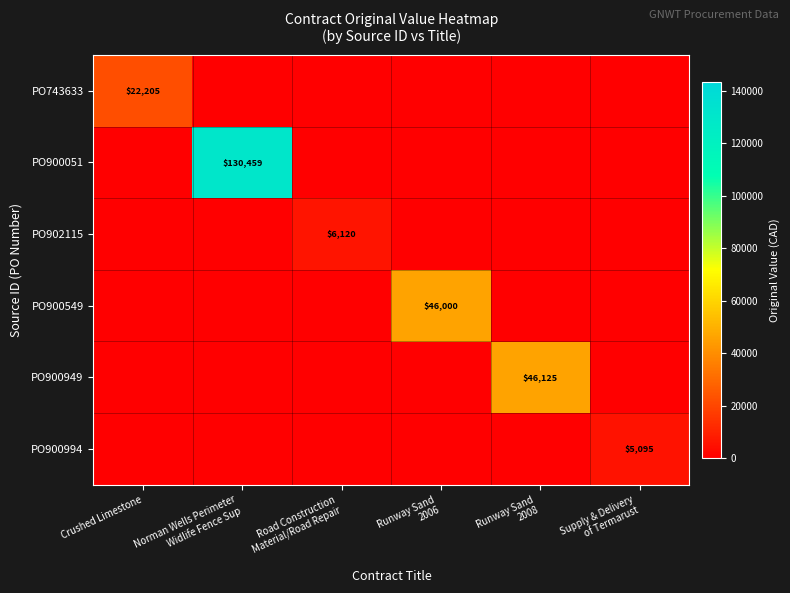

What is the greatest value displayed?

130459.3